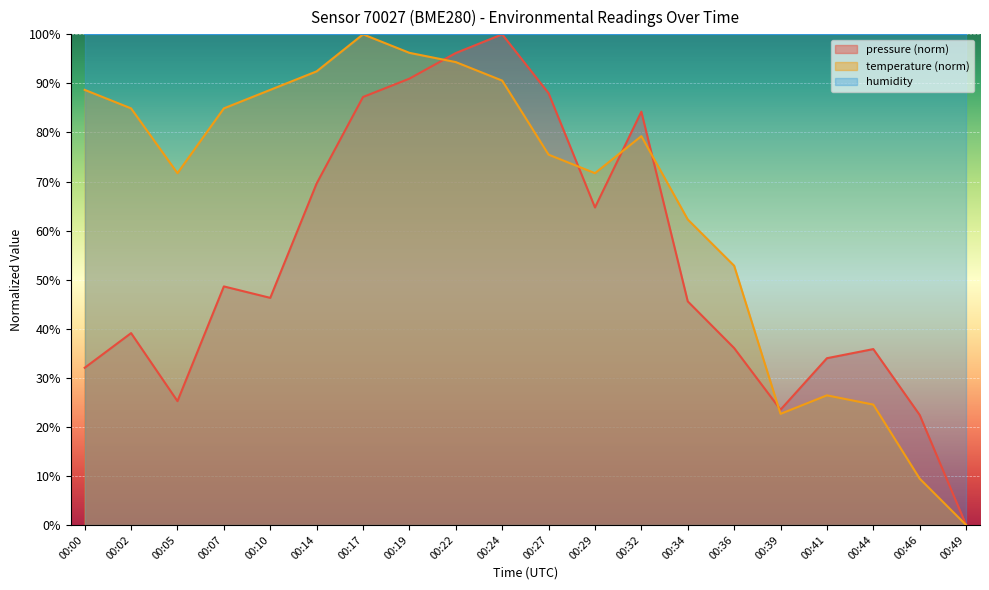

Where is temperature nearest to the value 50?

00:36